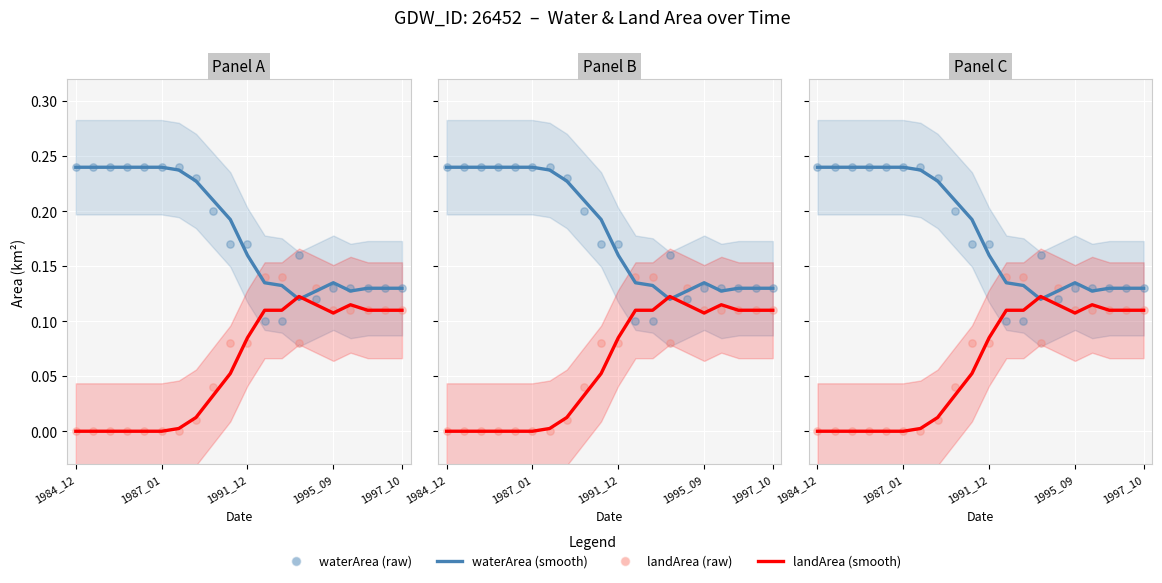

Is the value of landArea (smooth) at 14 greater than the value of landArea (raw) at 7?

Yes